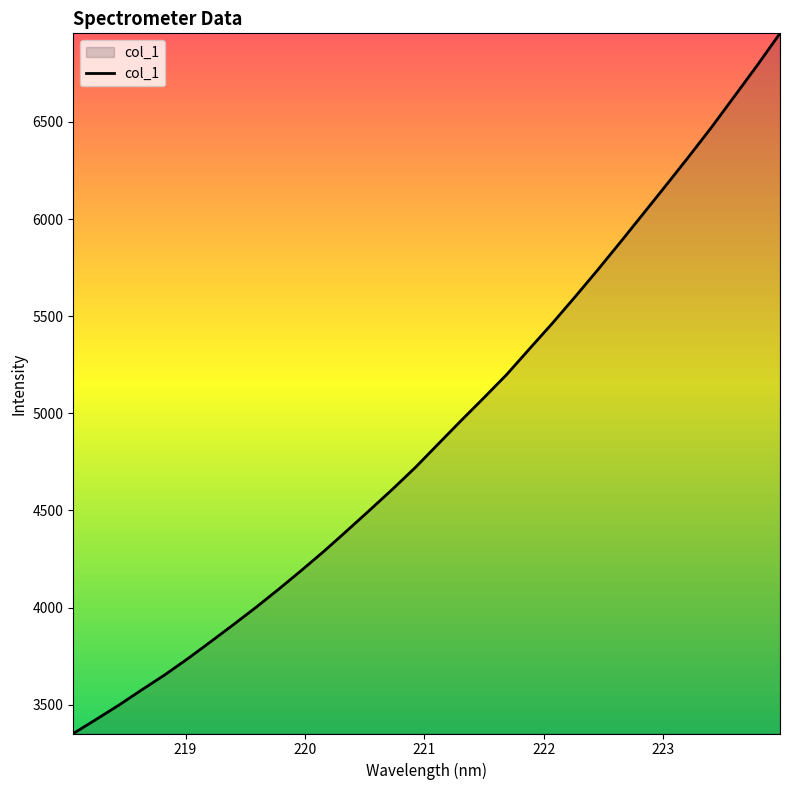

What is the greatest value displayed?

6955.7